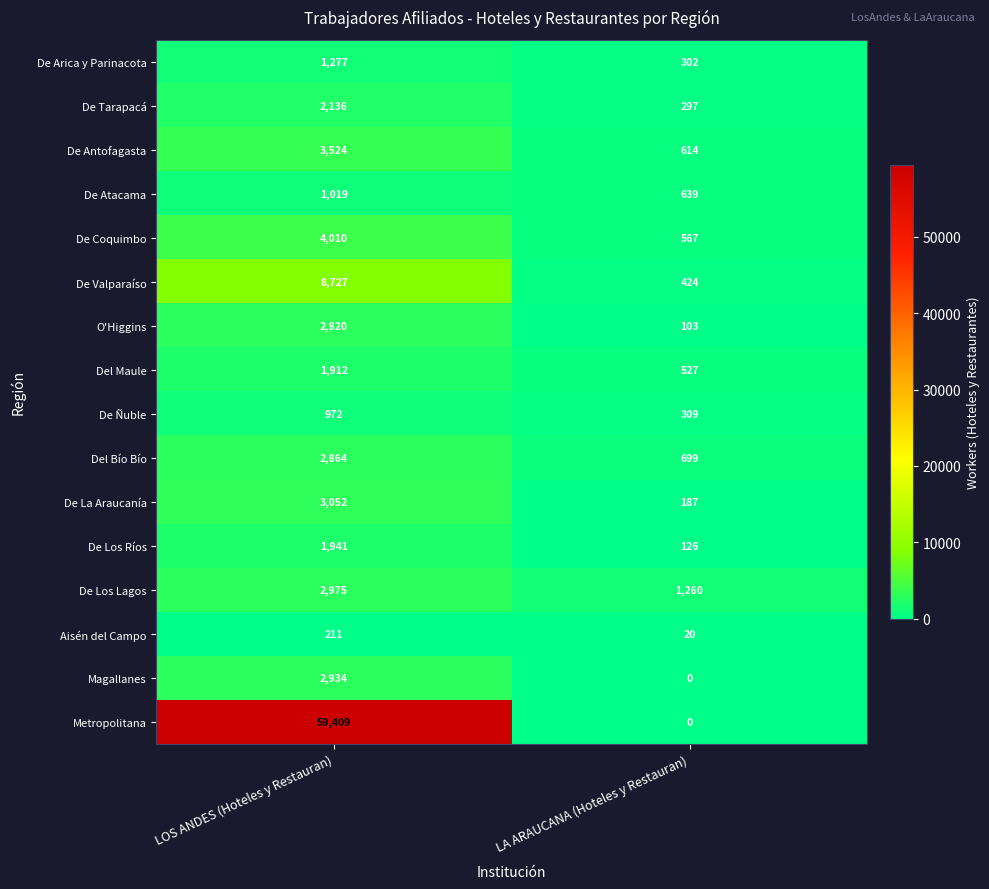

What is the approximate value of De Arica y Parinacota at LA ARAUCANA (Hoteles y Restauran), to the nearest 10?

300